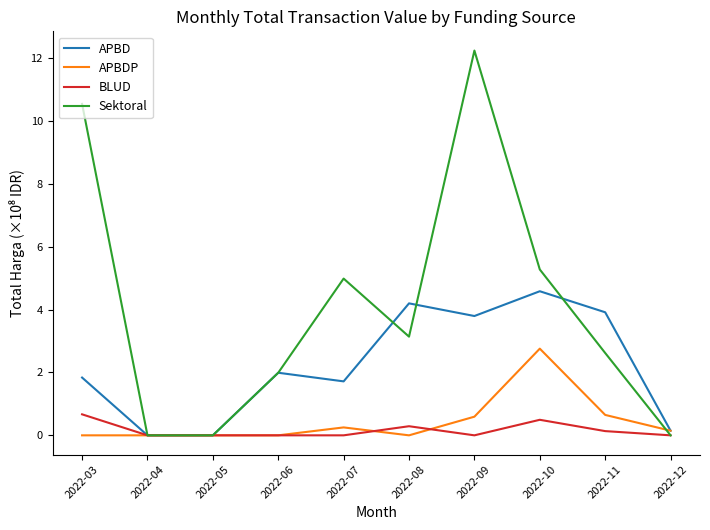

Which category has the highest value across all series?

2022-09